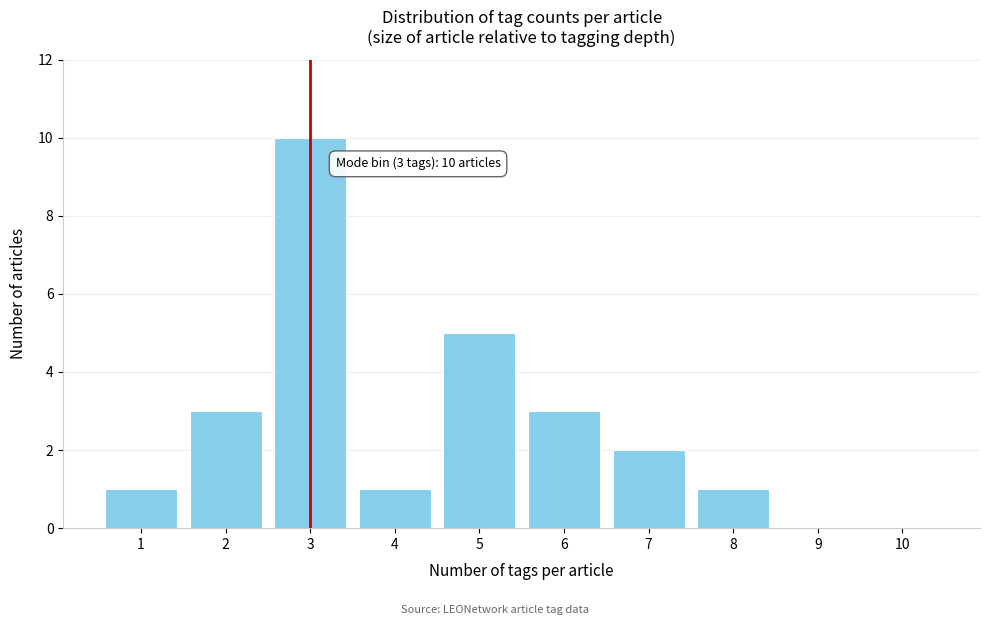

Reading left to right, what are all the values shown in this chart?

1=1	2=3	3=10	4=1	5=5	6=3	7=2	8=1	9=0	10=0